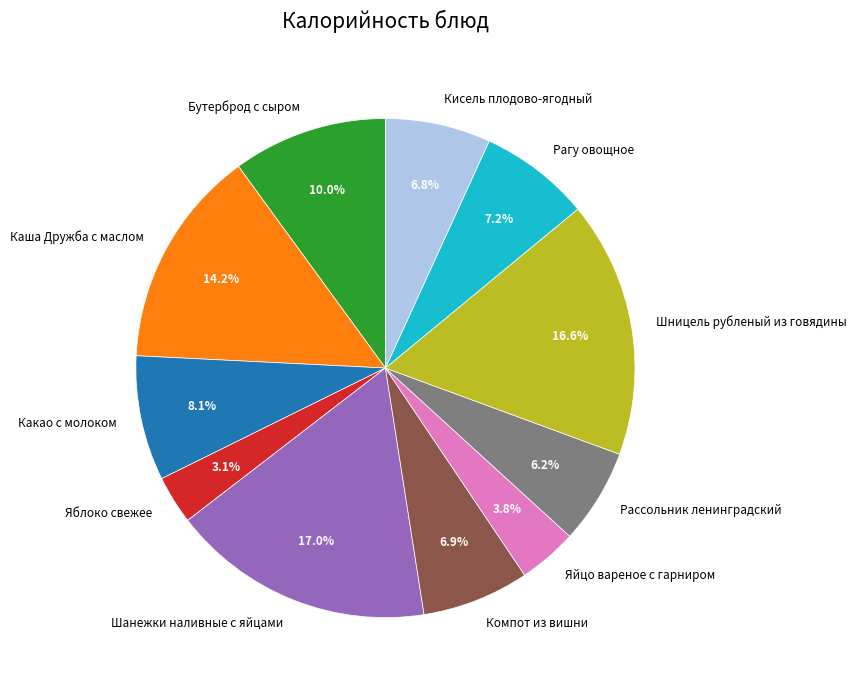

Is Кисель плодово-ягодный the majority of the pie?

No